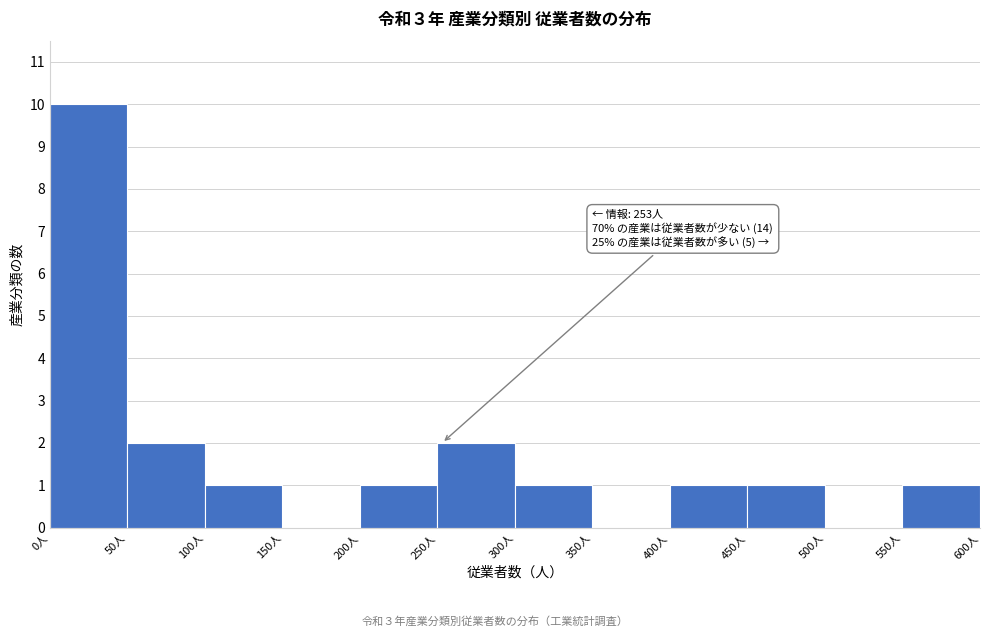

Which range on the x-axis has the tallest bar?

0 to 50